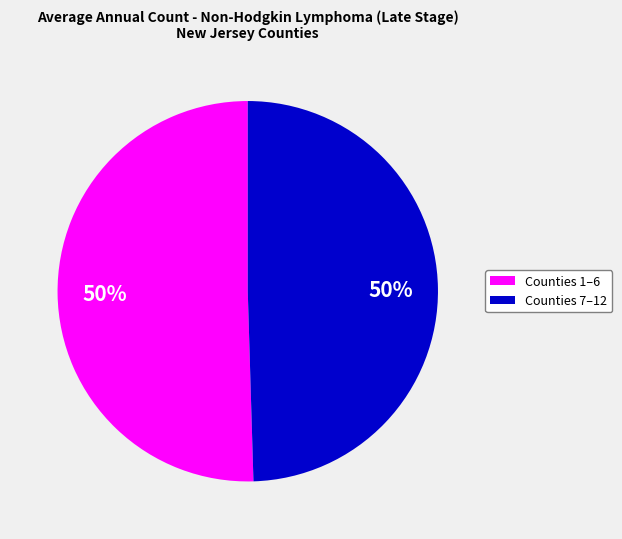

To the nearest percent, what is the average slice percentage?

50%